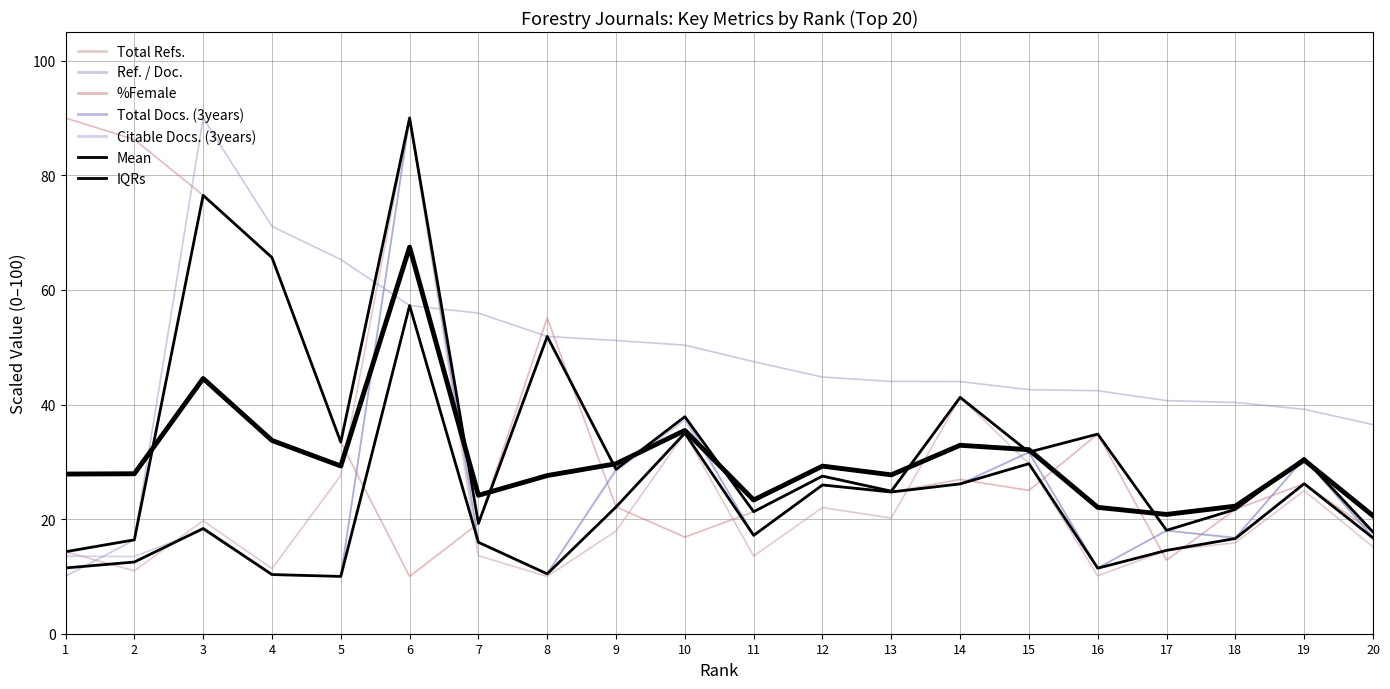

How many intersections are there between Total Docs. (3years) and Ref. / Doc.?

3